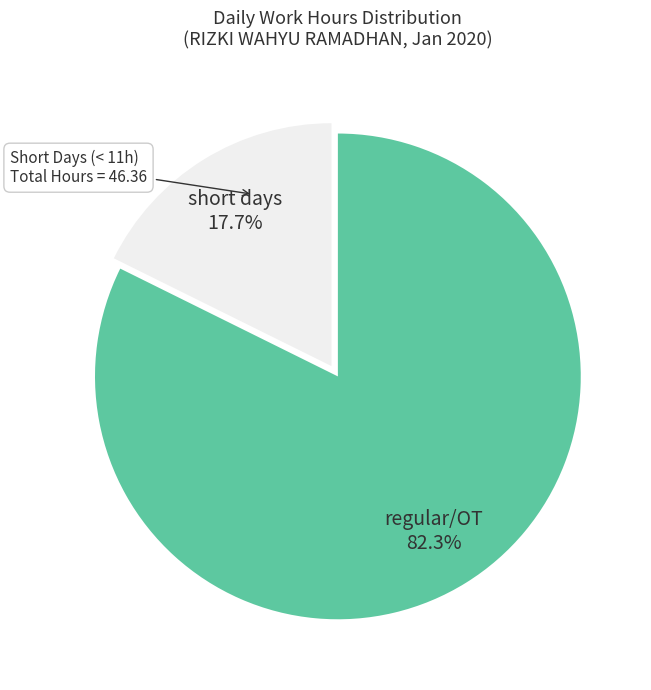

Which slice is the smallest?

short days